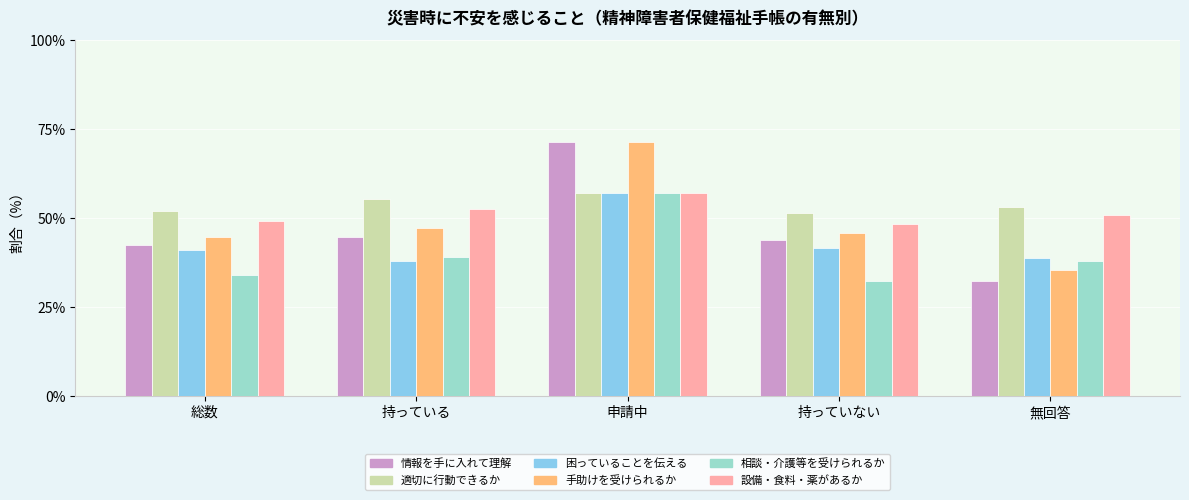

Count the number of categories in the chart.

5